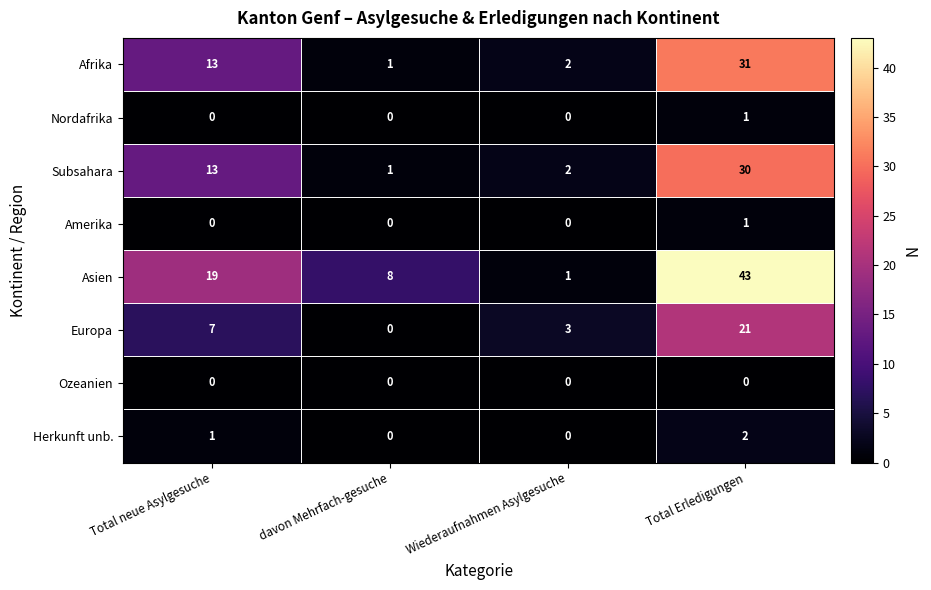

What is the maximum value shown in the chart?

43